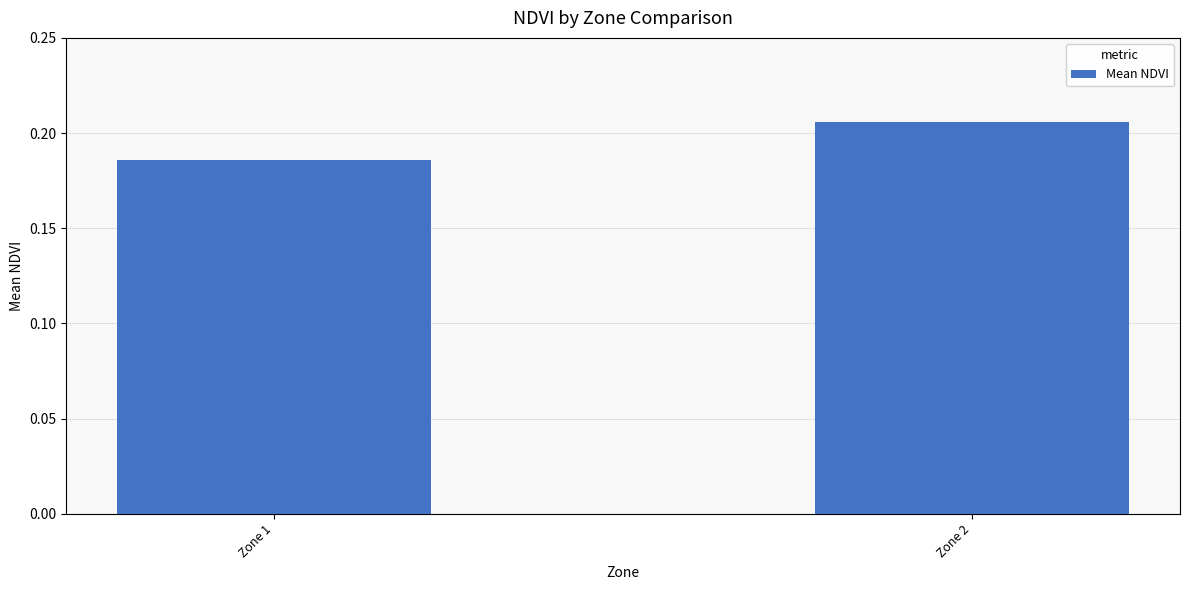

What is the sum of all values?

0.4